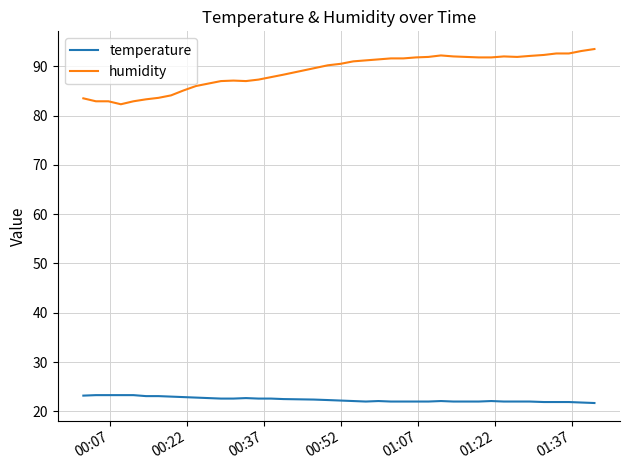

How many lines are shown in the chart?

2